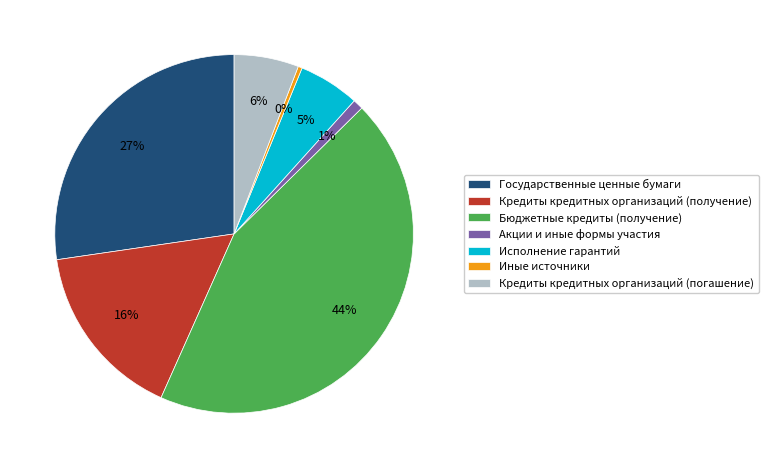

To the nearest percent, what is the combined percentage of Бюджетные кредиты (получение) and Акции и иные формы участия?

45%